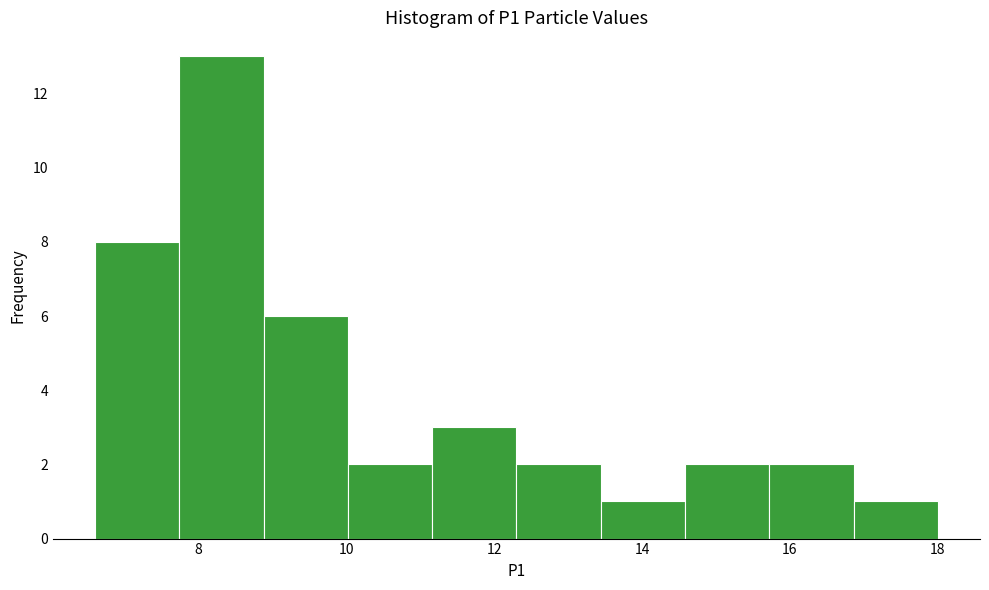

Reading left to right, transcribe this chart: for each bar, give the range it covers on the x-axis and its height. Neither the bar edges nor the heights are printed on the chart, so give them approximately, as read against the axes.

6.60 to 7.74: 8
7.74 to 8.88: 13
8.88 to 10.02: 6
10.02 to 11.16: 2
11.16 to 12.30: 3
12.30 to 13.44: 2
13.44 to 14.58: 1
14.58 to 15.72: 2
15.72 to 16.86: 2
16.86 to 18.00: 1